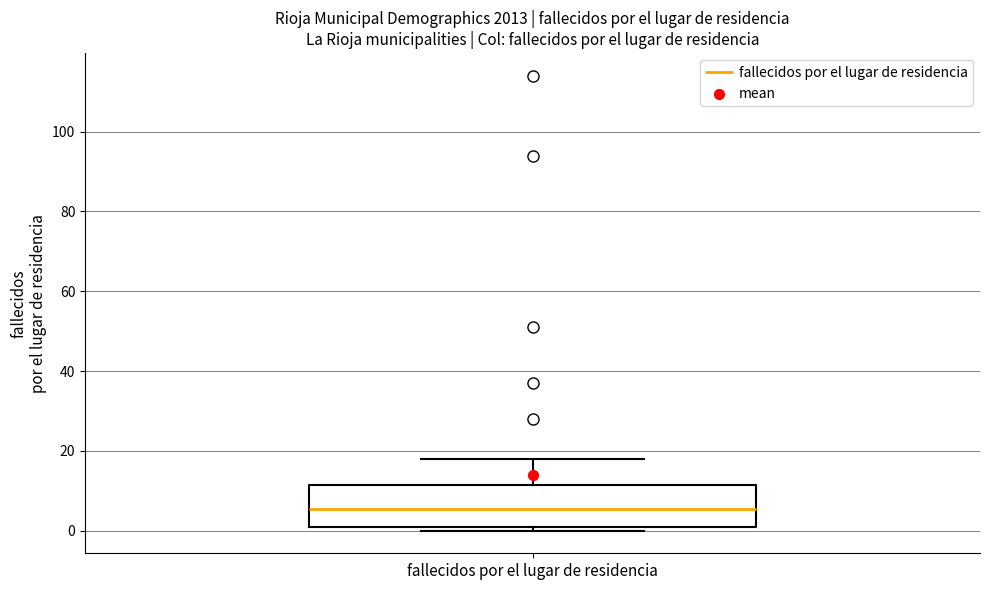

Read this box plot against the y-axis: the position of the median line, the range covered by the box, and the ends of both whiskers. The values are not printed on the chart, so give them approximately, as read against the axis.

median 6, box 2 to 12, whiskers 0 to 18